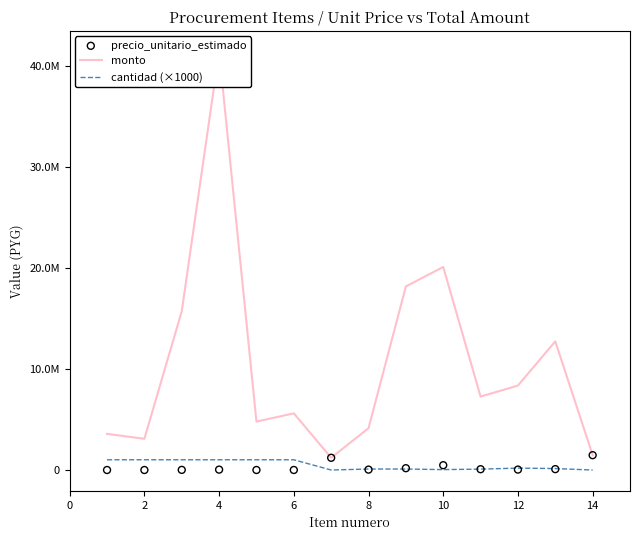

Is the value of precio_unitario_estimado at 16 greater than the value of monto at 10?

No